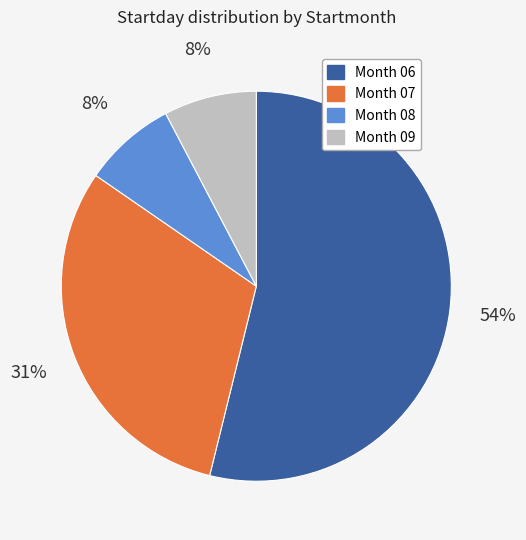

Which category has the biggest portion of the pie?

Month 06